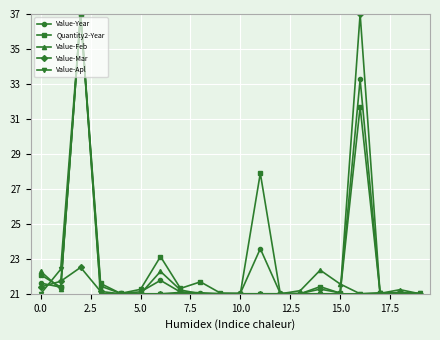

What is the value of the Value-Apl point at the 4th from the left?

21.0